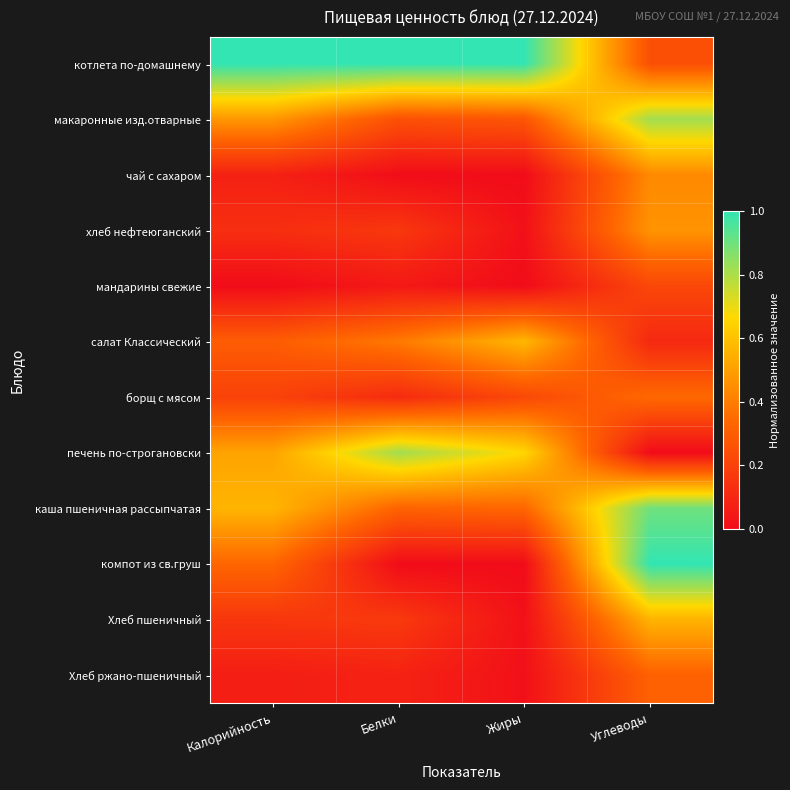

Which has a higher value, Калорийность or Углеводы?

Калорийность